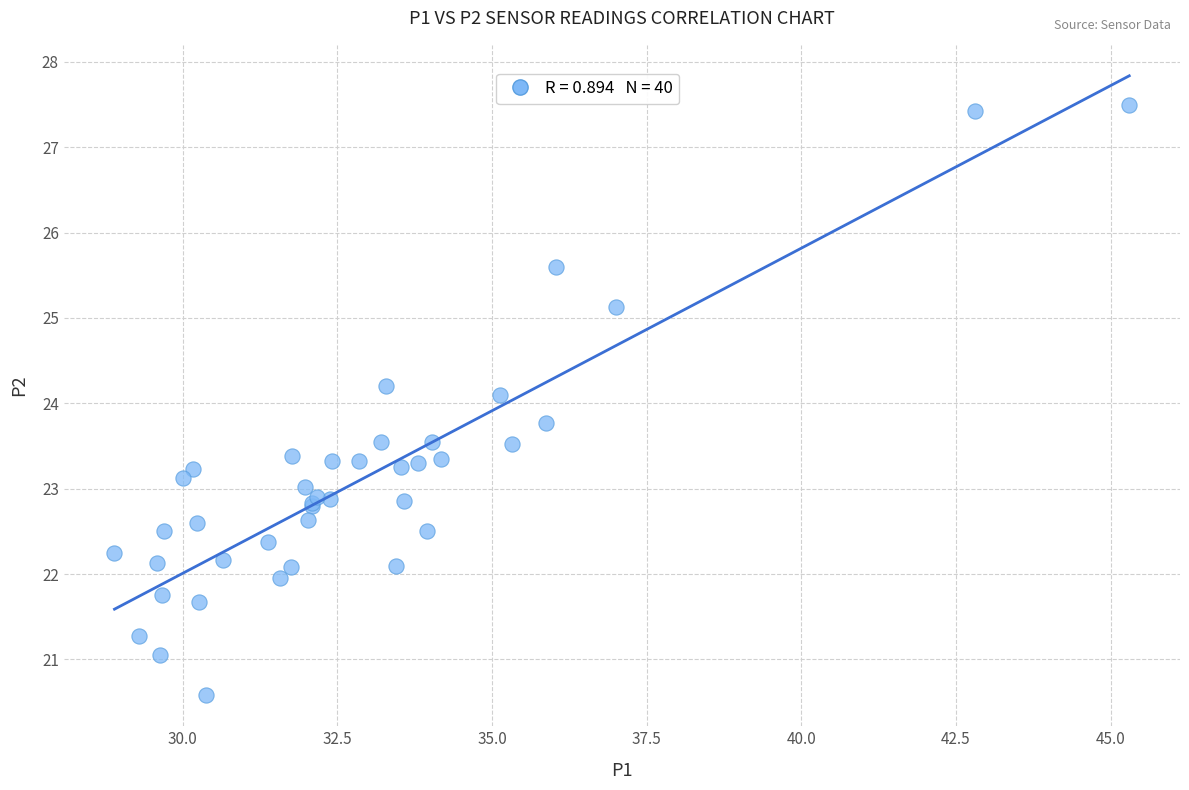

What Y value in the scatter plot is closest to 24?

24.1